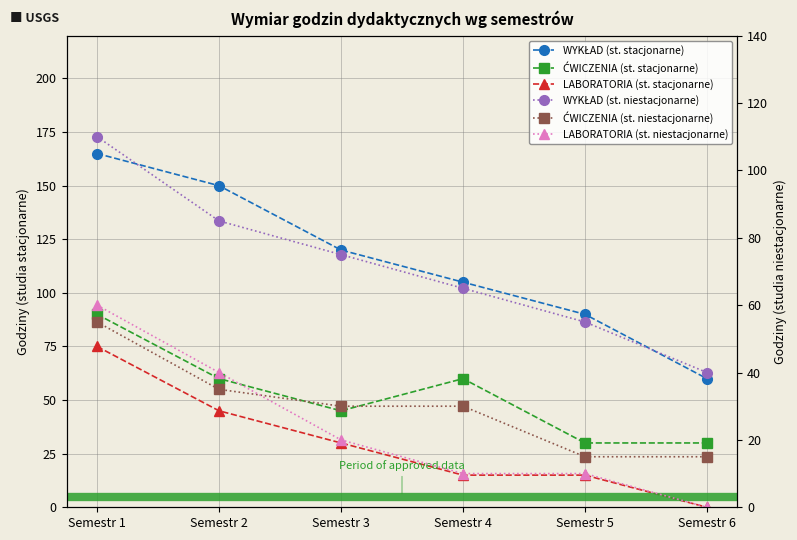

What is the value of the ĆWICZENIA (st. stacjonarne) point at the 5th from the left?

30